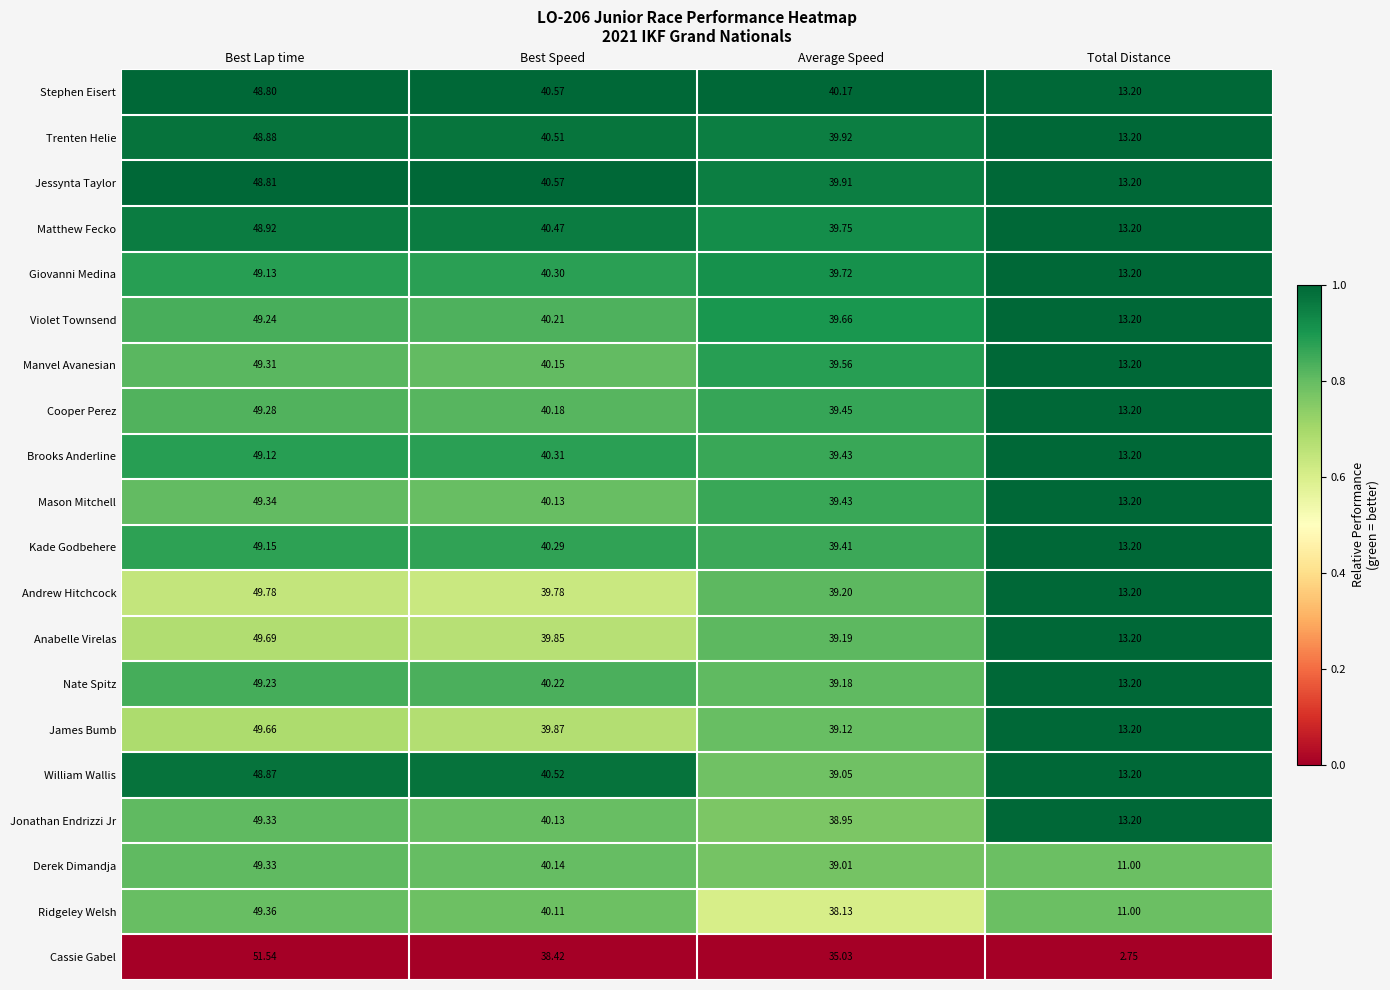

Which series has the largest range (max minus min)?

Cassie Gabel